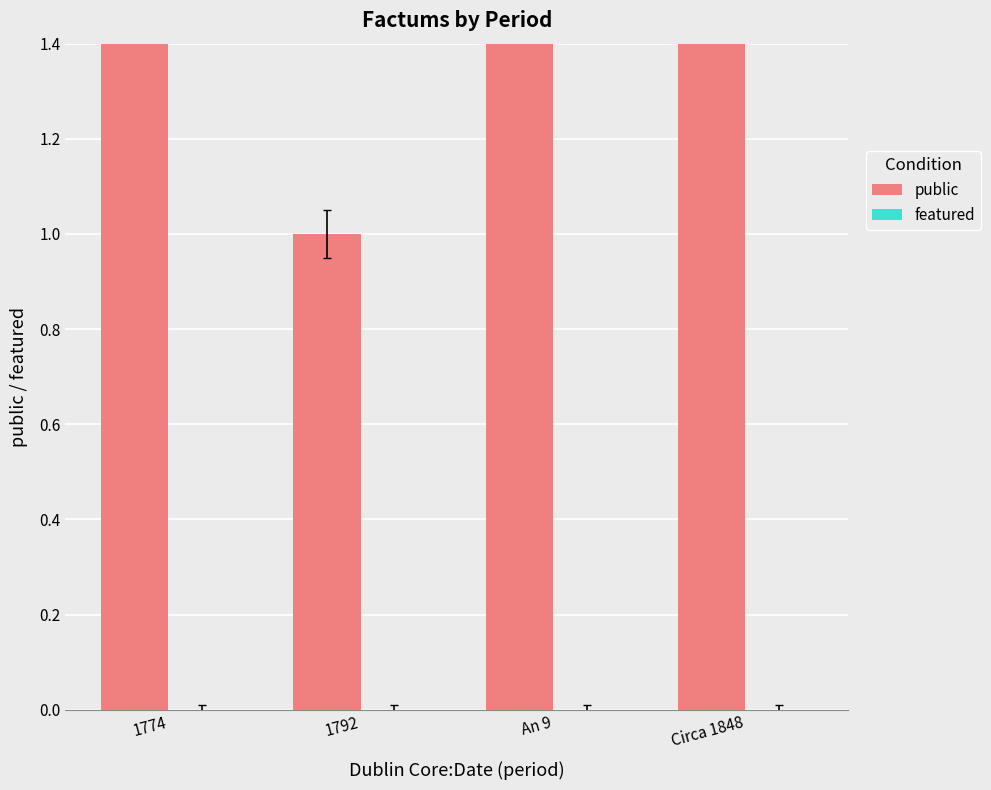

How many bars are there in total?

8